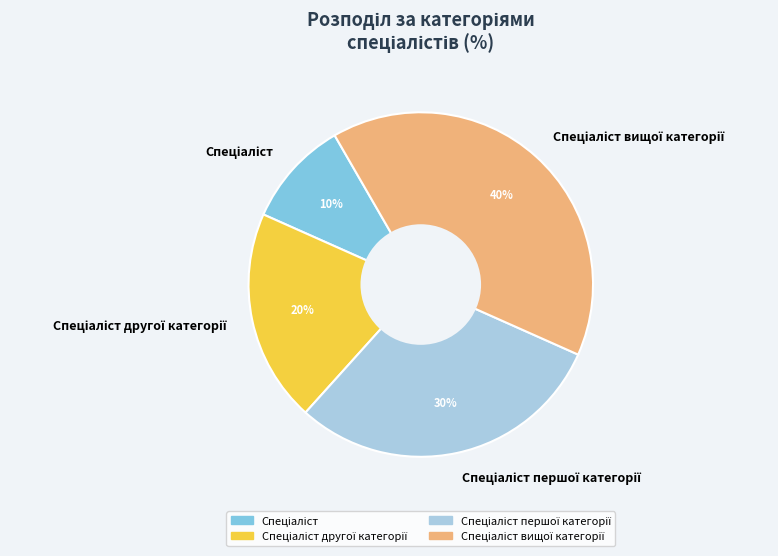

To the nearest percent, what is the average slice percentage?

25%